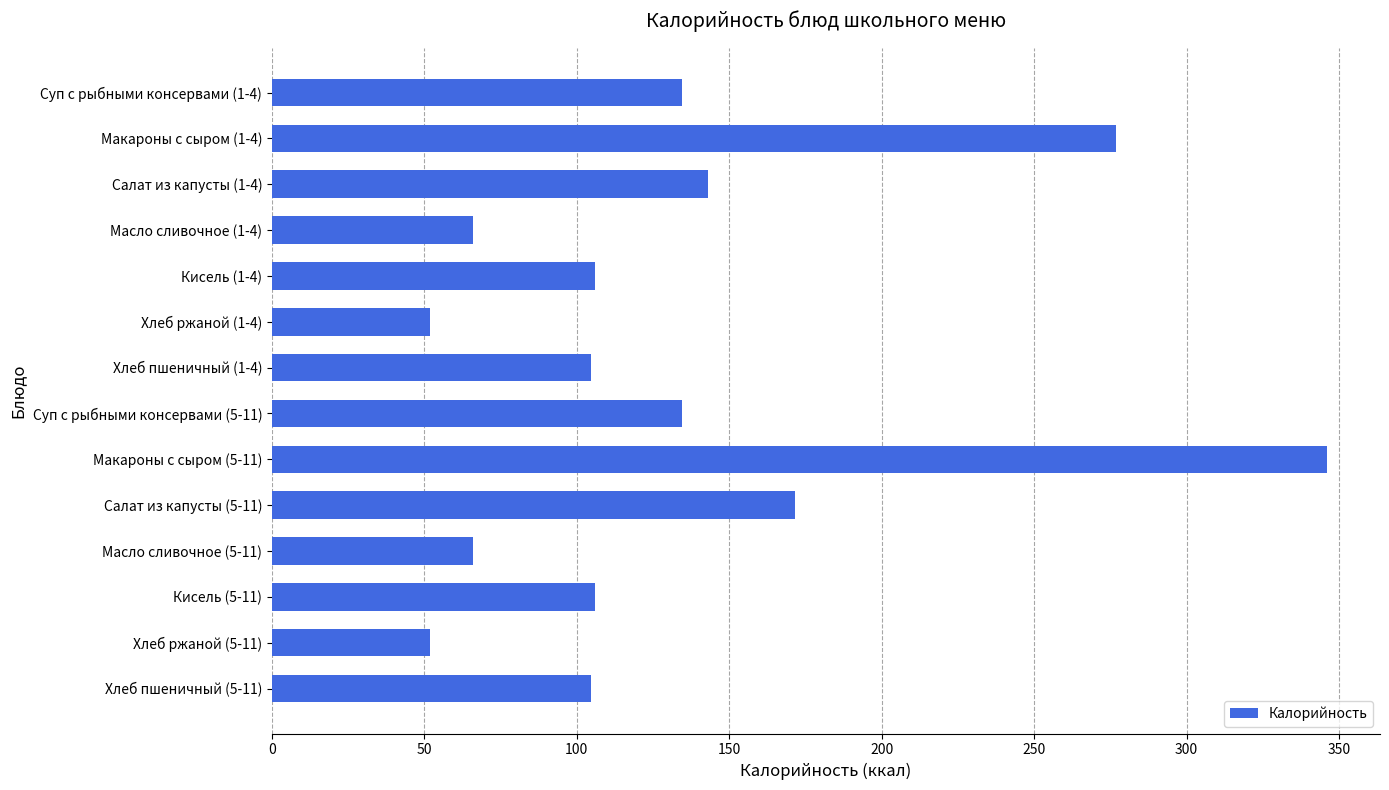

At which label is the value closest to 198?

Салат из капусты (5-11)